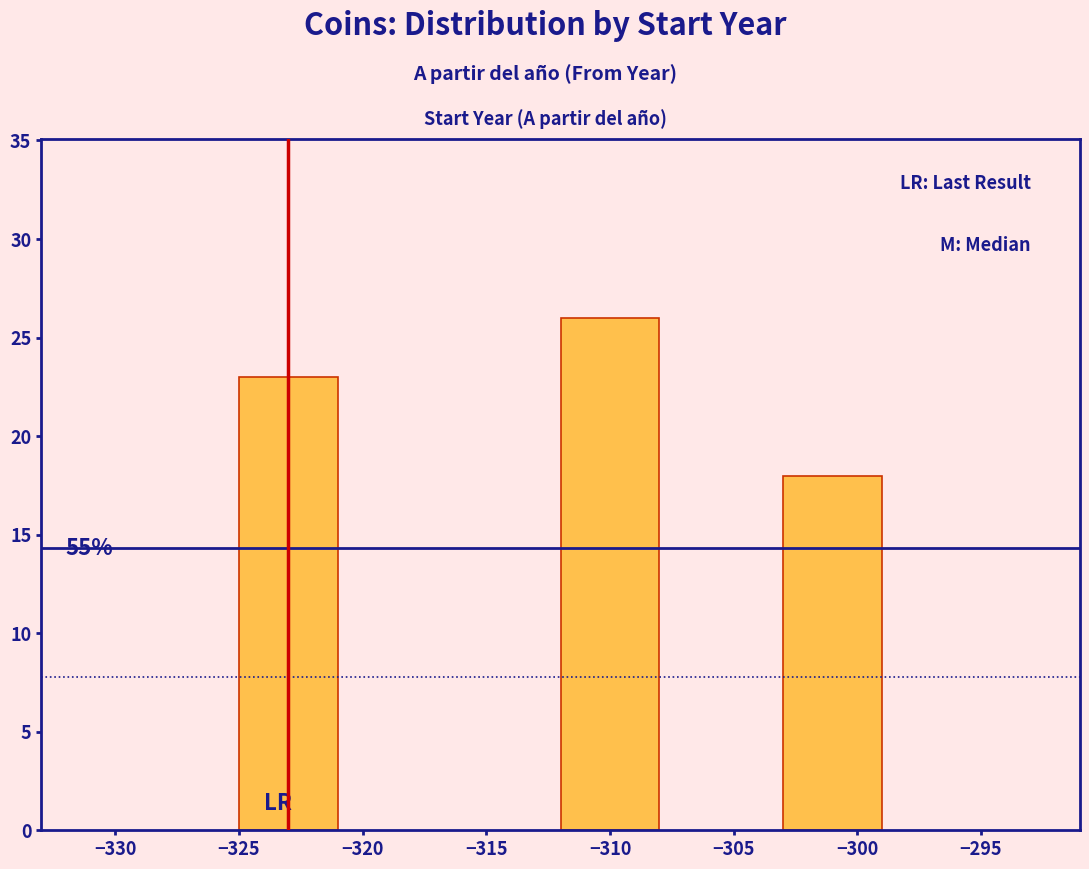

Reading left to right, extract all data points from this chart.

−325=23	−310=26	−300=18